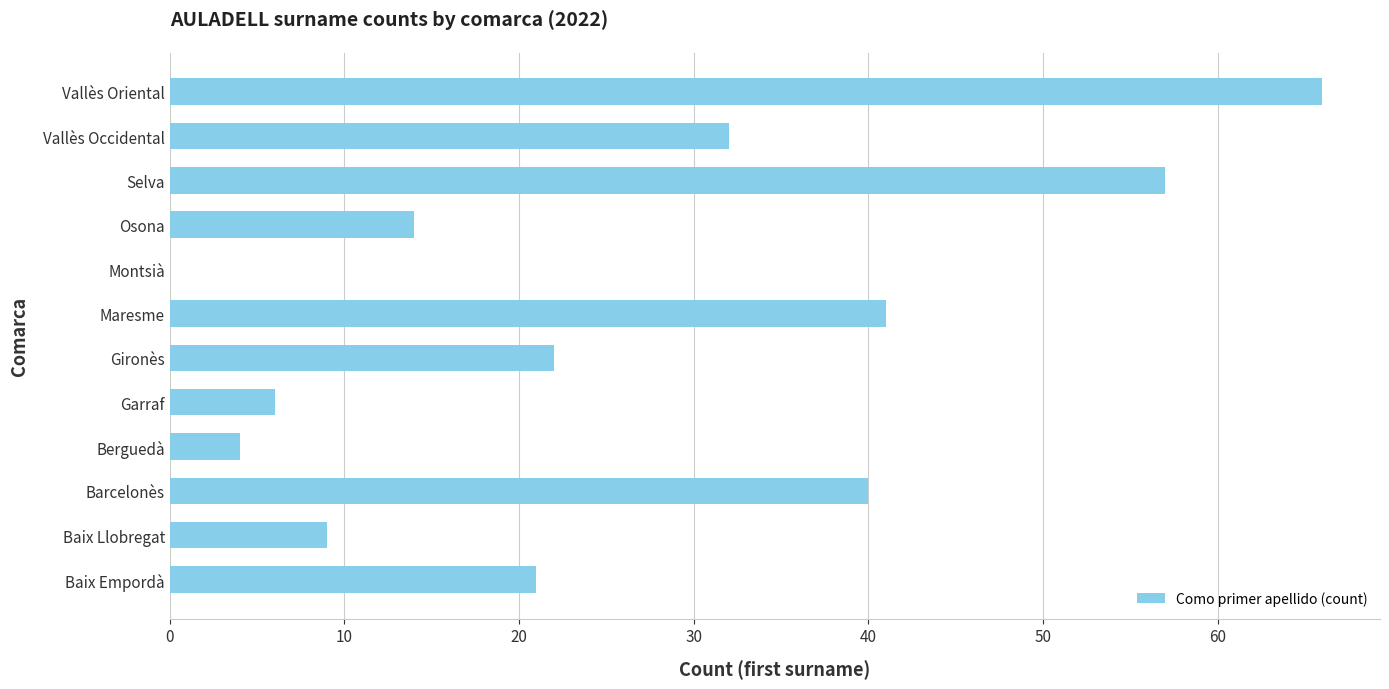

Are the bars horizontal?

Yes